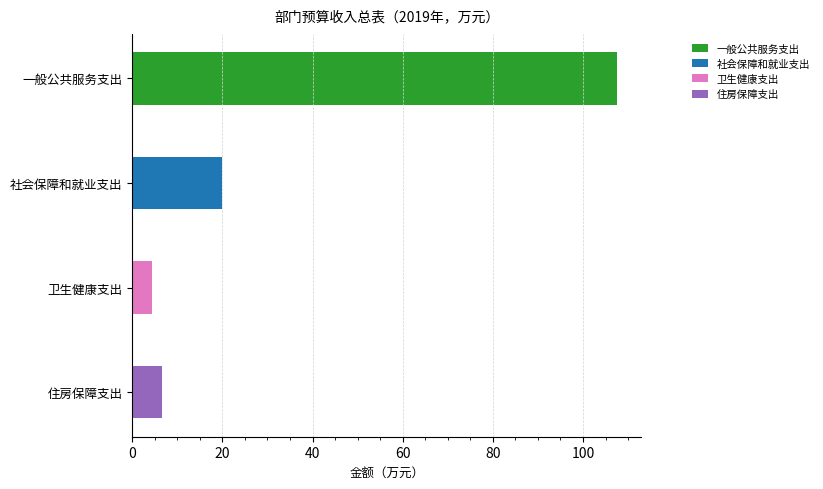

Reading right to left, transcribe all the data shown in this chart.

住房保障支出=6.6	卫生健康支出=4.4	社会保障和就业支出=20.0	一般公共服务支出=107.5